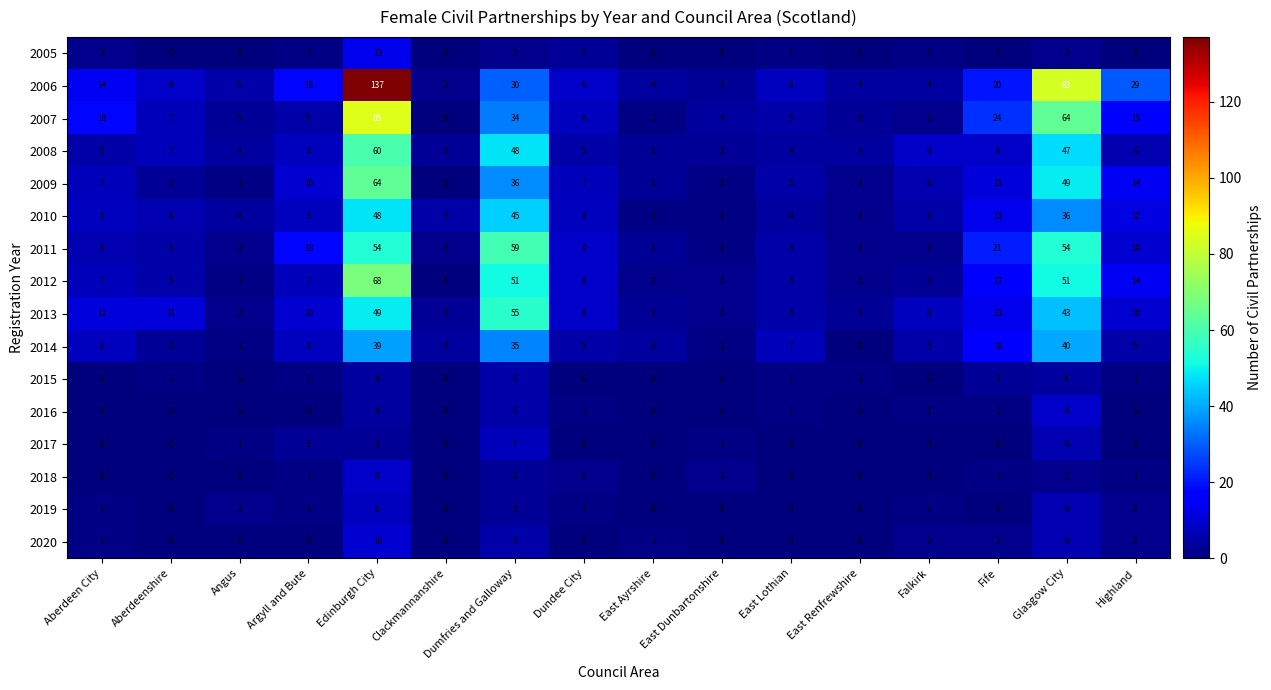

Where does the 2008 series first go above 6?

Aberdeenshire